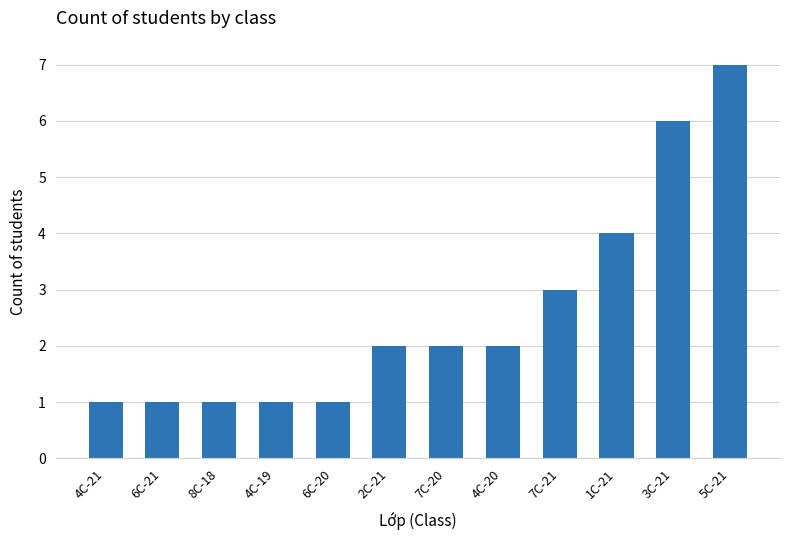

Is it true that the value at 4C-21 is 1?

True